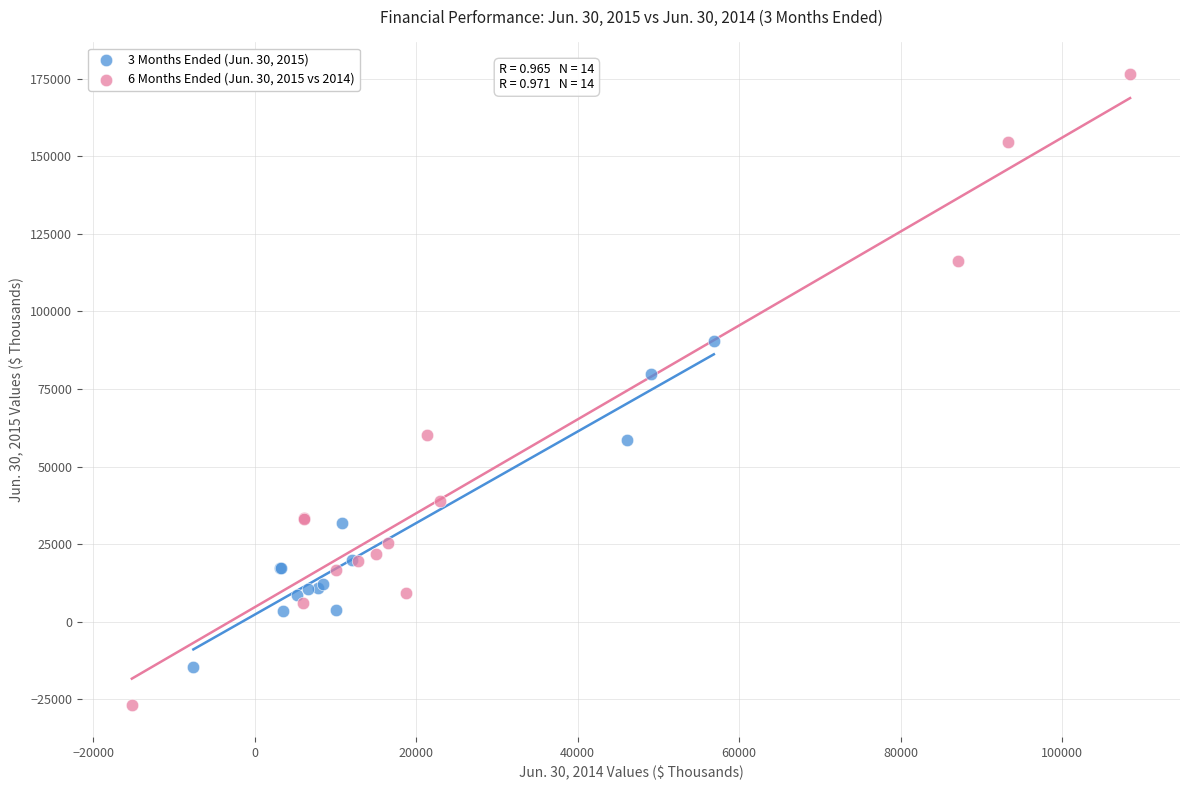

What are all the series names shown in the legend?

3 Months Ended (Jun. 30, 2015), 6 Months Ended (Jun. 30, 2015 vs 2014)